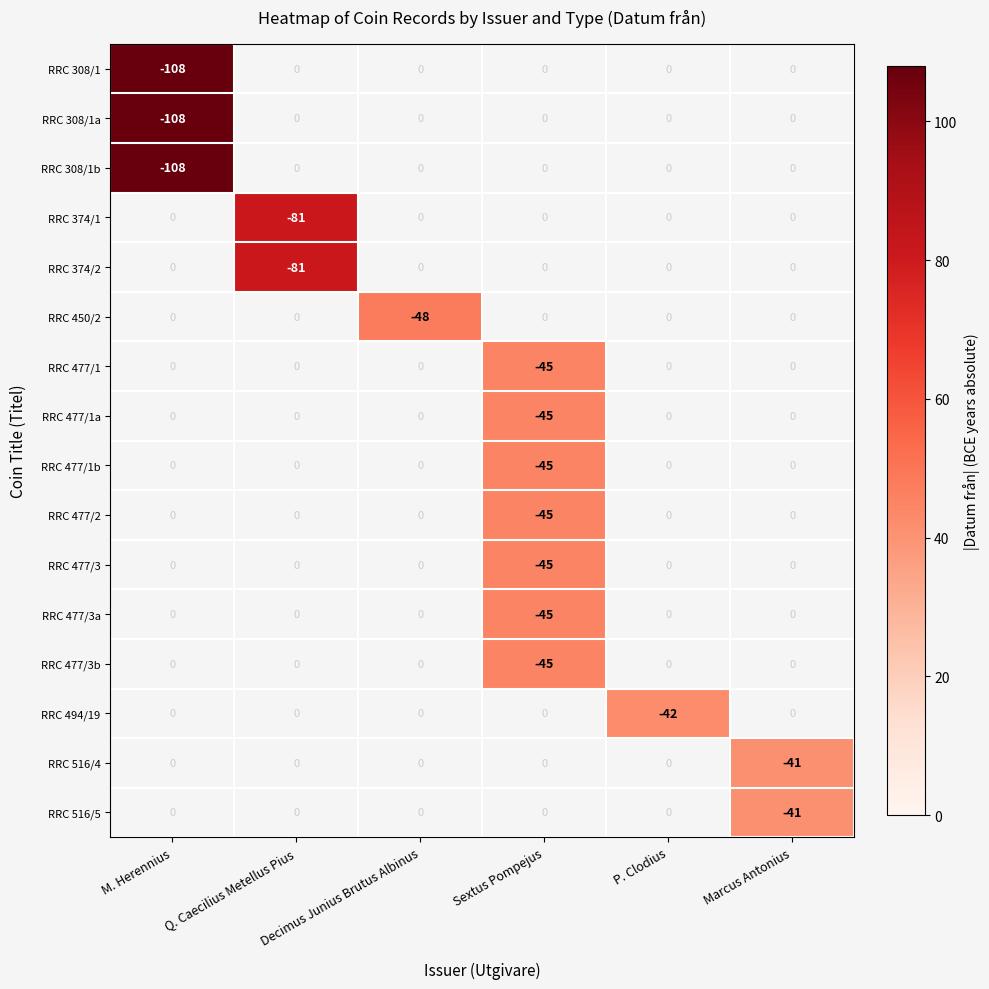

Which has a higher value, Marcus Antonius or P. Clodius?

P. Clodius